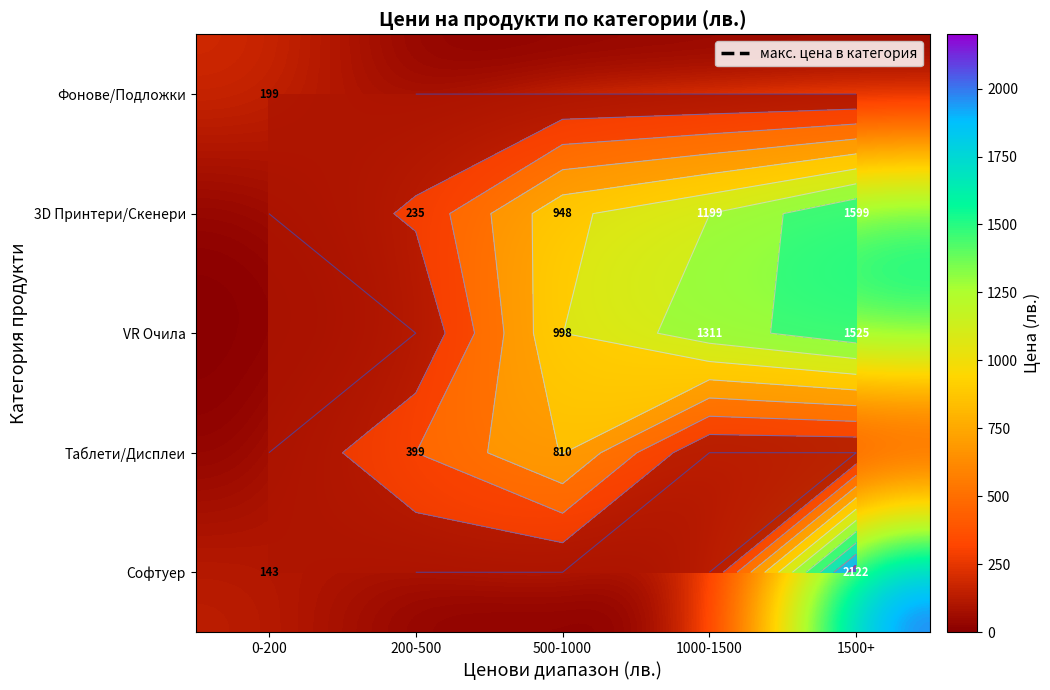

What is the total value across all series at 500-1000?

2756.1